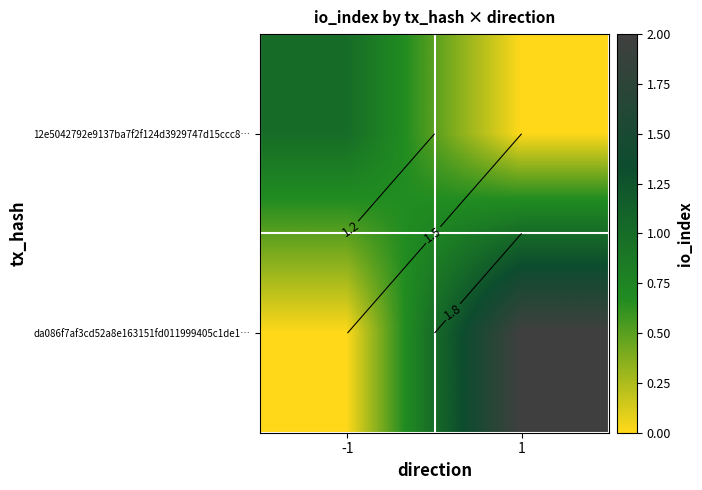

Where is da086f7af3cd52a8e163151fd011999405c1de1… nearest to the value 1?

-1